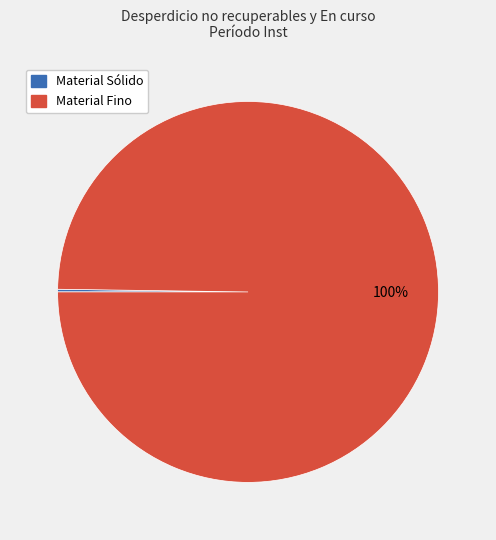

To the nearest percent, what is the difference between the largest and smallest slice percentages?

100%